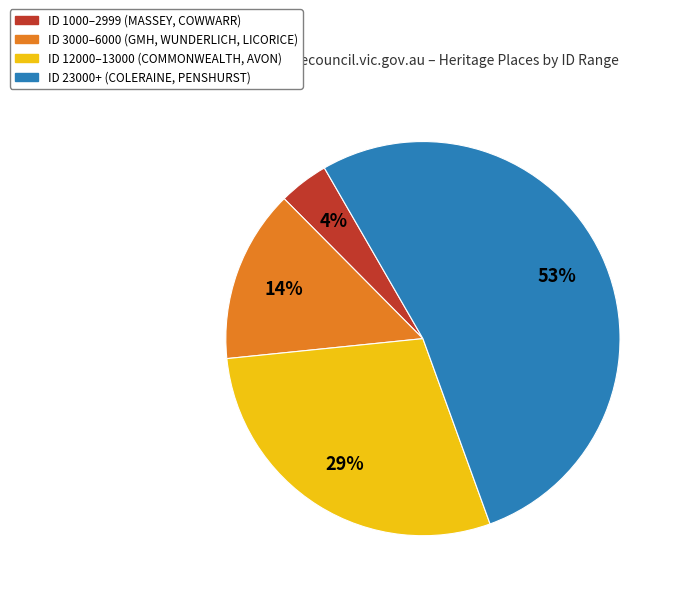

Is there any slice that represents more than half of the pie?

Yes